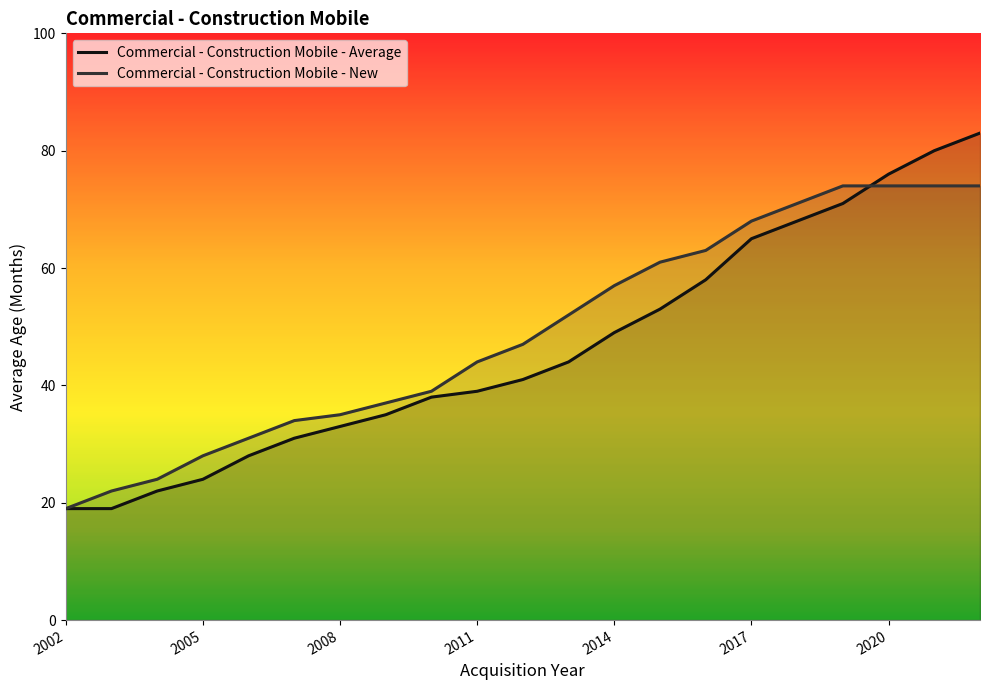

What is the spread (max minus min) of values at 2018?

3